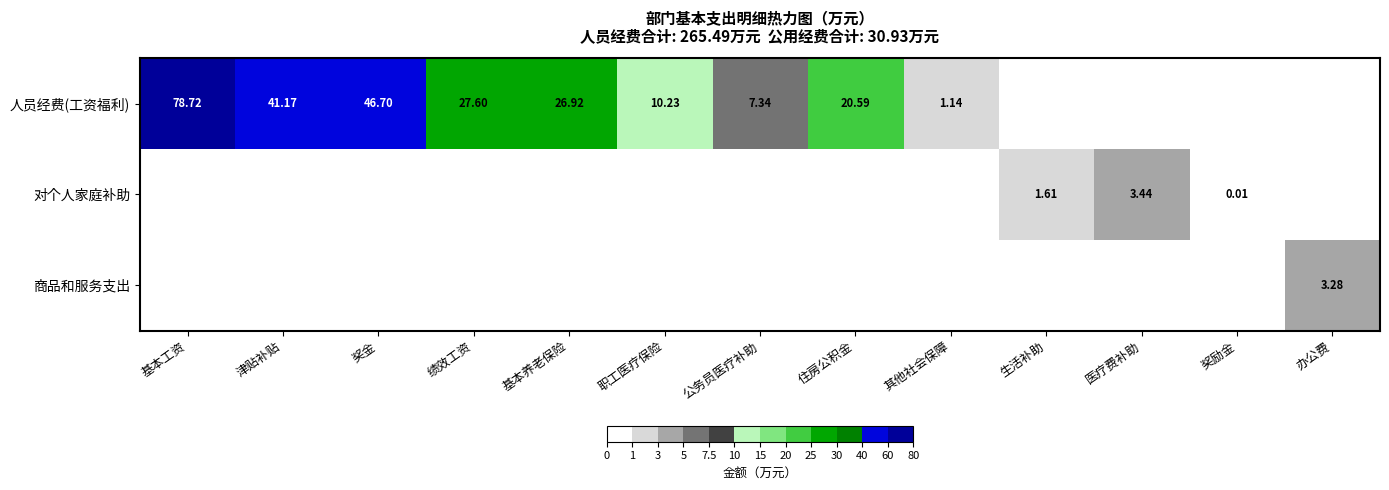

The value of 商品和服务支出 at 基本工资 is 0.0. True or false?

True